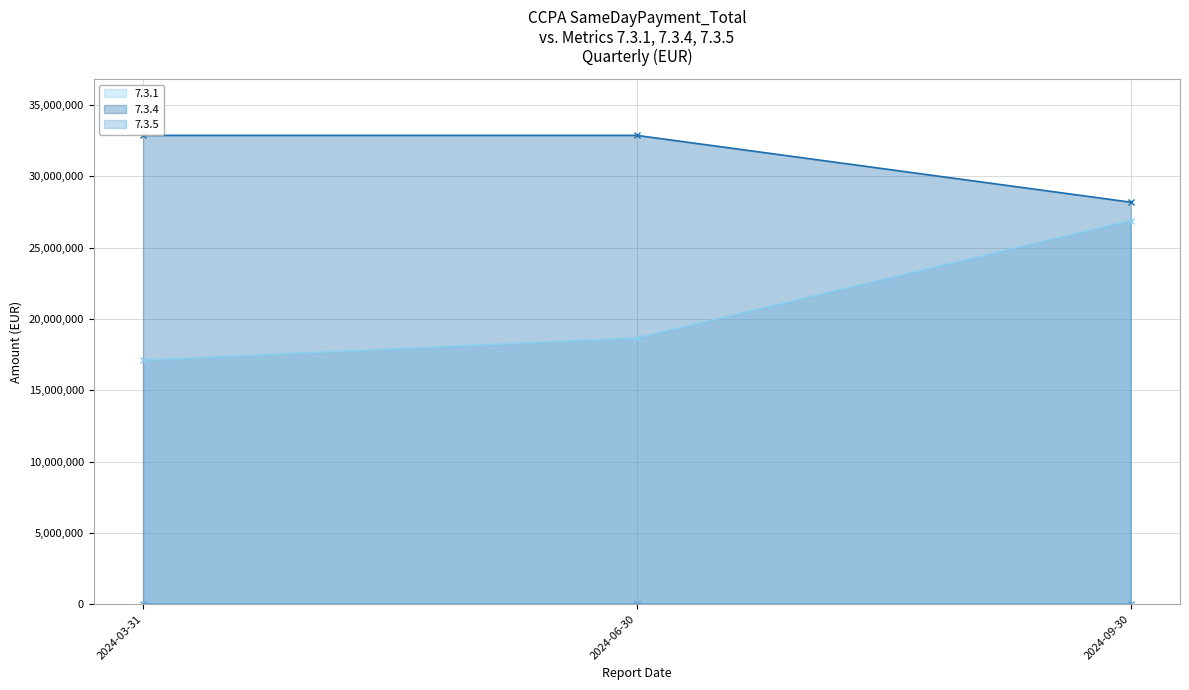

Reading left to right, what are all the values shown in this chart?

7.3.1 line: 2024-03-31=17102365.3	2024-06-30=18663676.9	2024-09-30=26900175.4
7.3.4 line: 2024-03-31=32868528.9	2024-06-30=32868528.9	2024-09-30=28186245.4
7.3.5 line: 2024-03-31=0.0	2024-06-30=0.0	2024-09-30=0.0